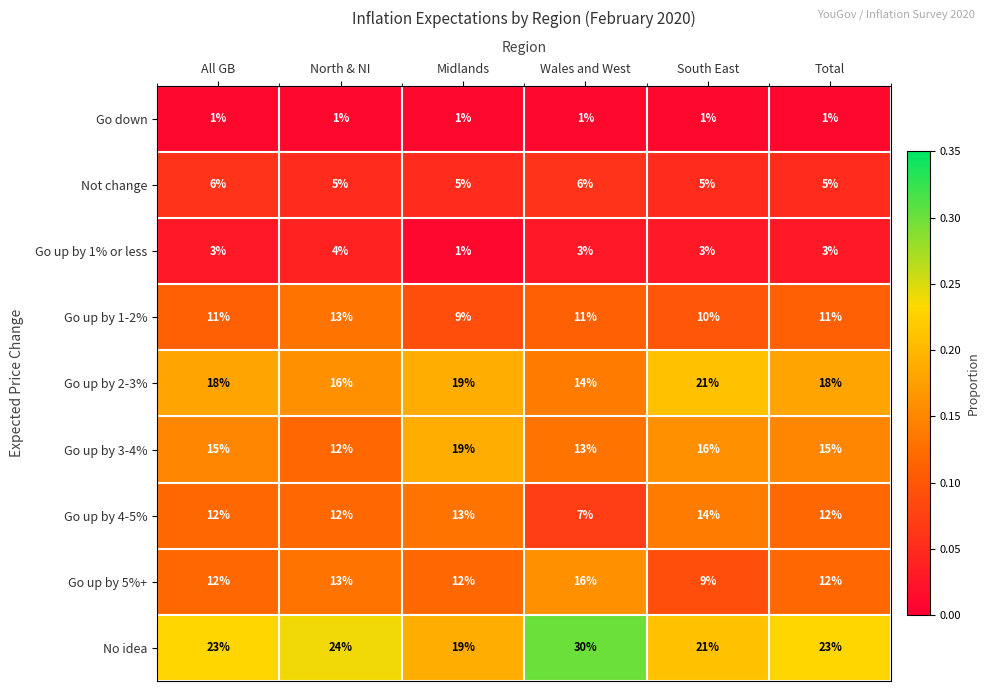

Which category has the highest value across all series?

Wales and West